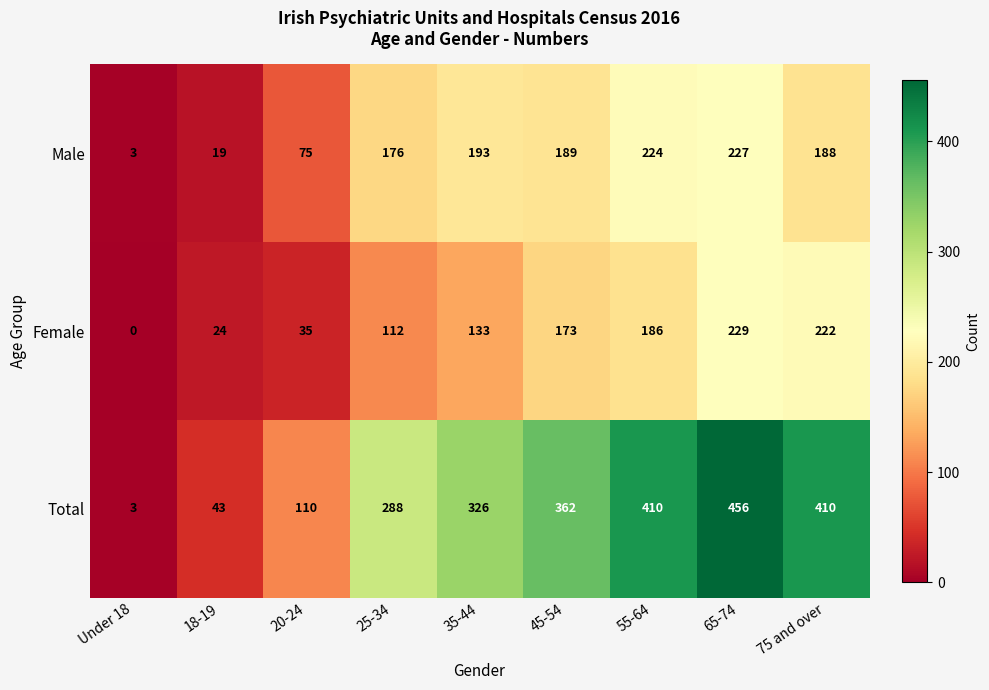

What is the sum of all Total values?

2408